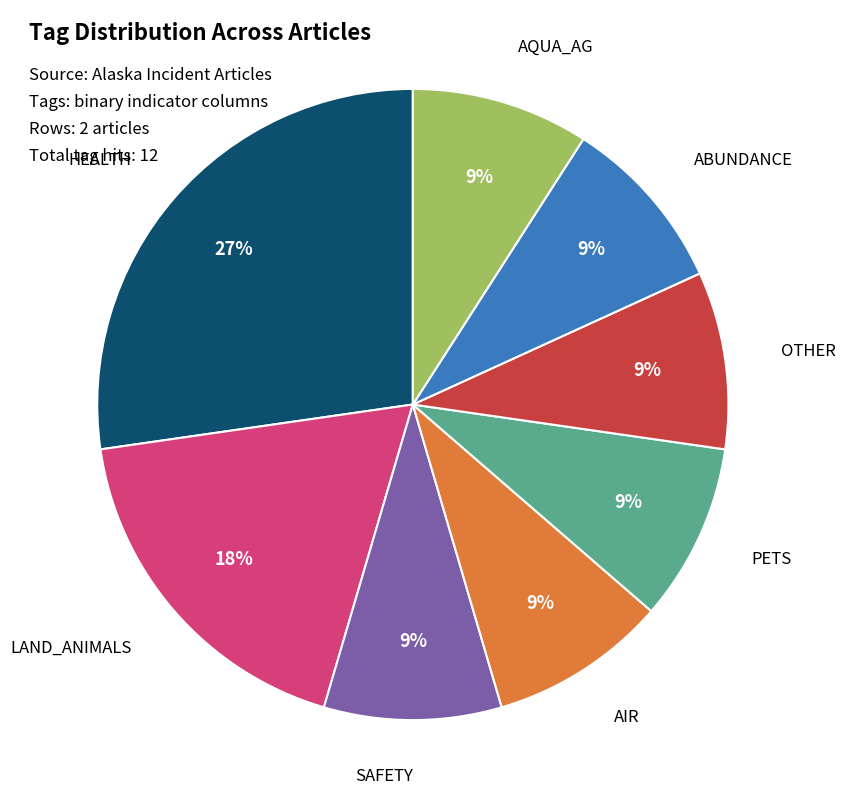

Does any single category account for the majority?

No